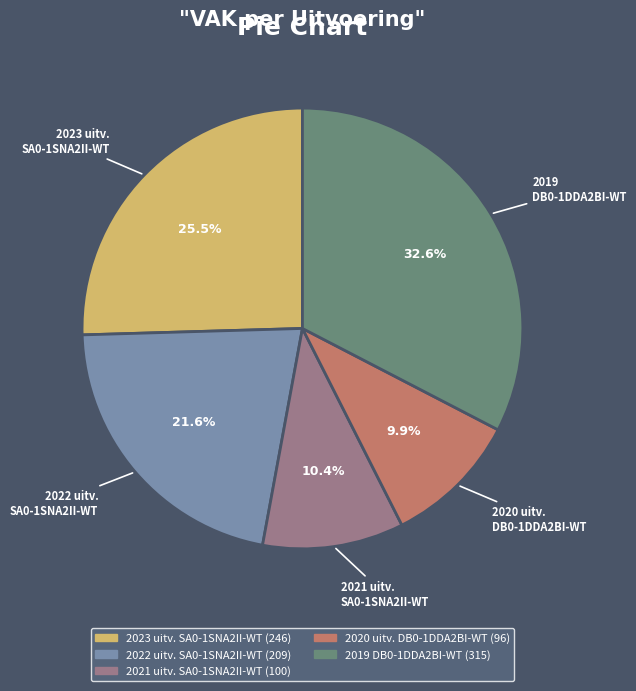

Combined, do 2023 uitv. SA0-1SNA2II-WT and 2021 uitv. SA0-1SNA2II-WT account for over 50%?

No